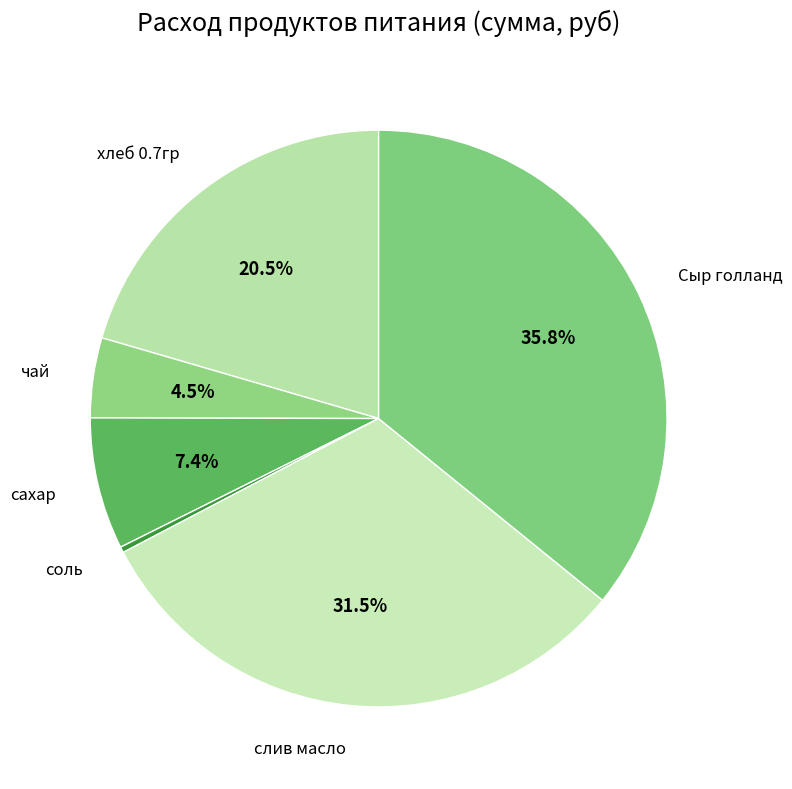

Is there a majority slice in this chart?

No